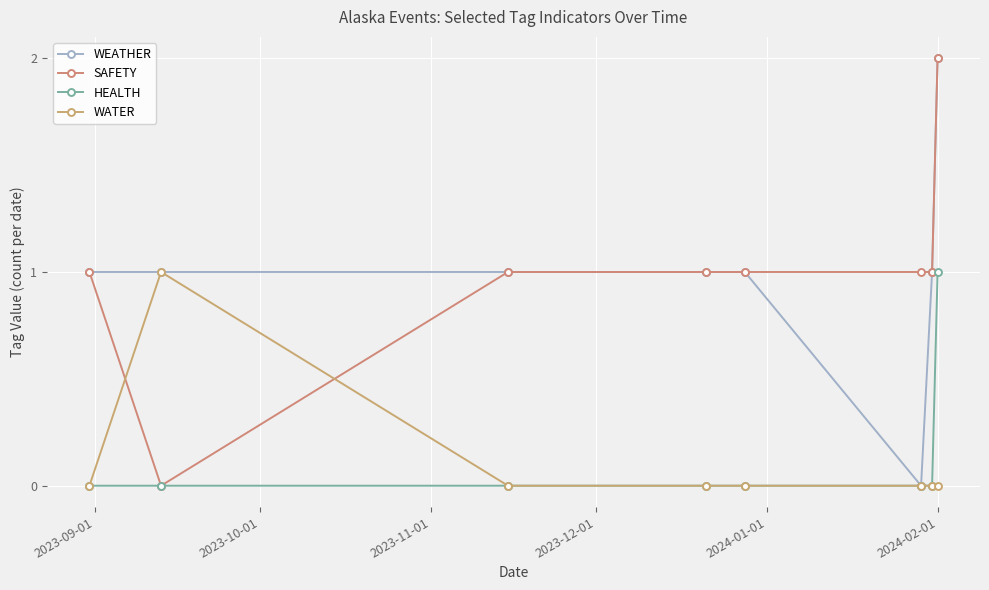

Which series has the largest range (max minus min)?

WEATHER